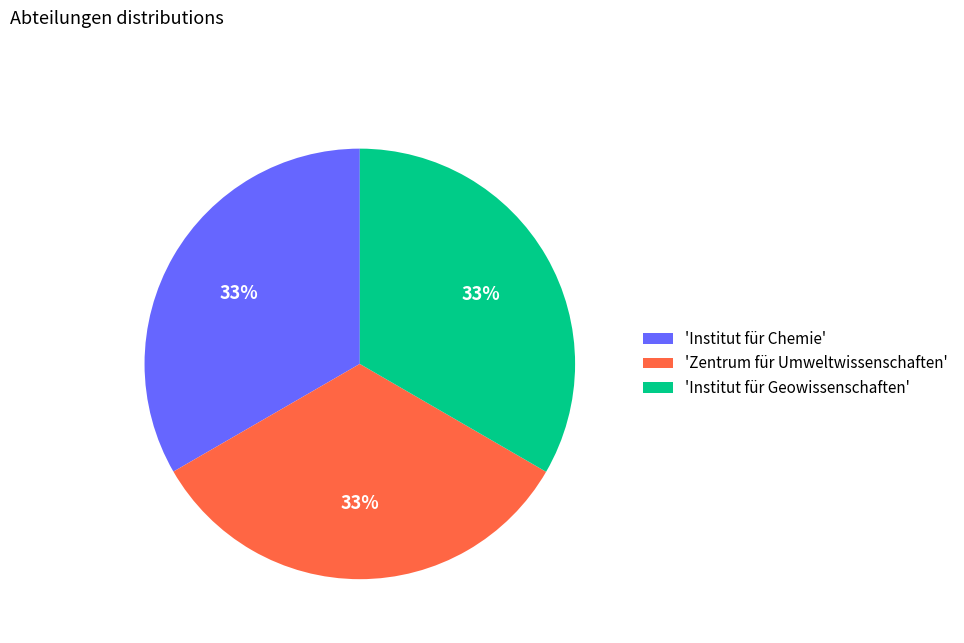

To the nearest percent, what portion does 'Institut für Chemie' represent?

33%